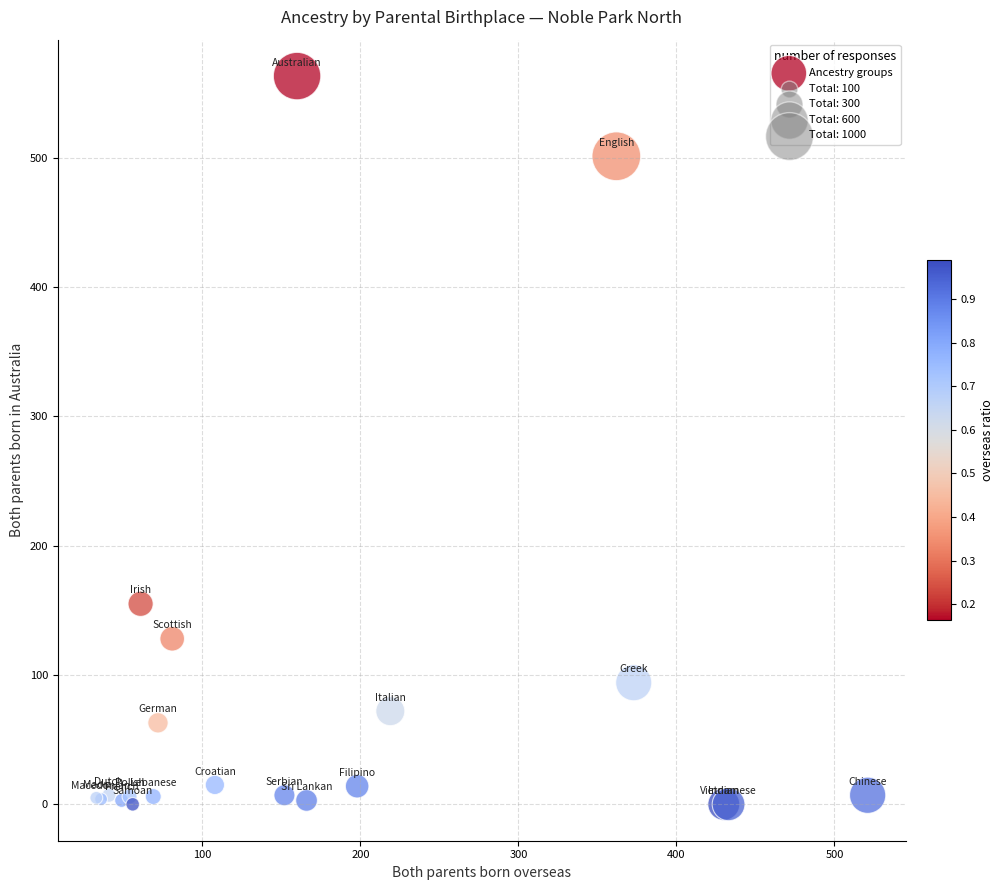

What Y value in the scatter plot is closest to 281?

155